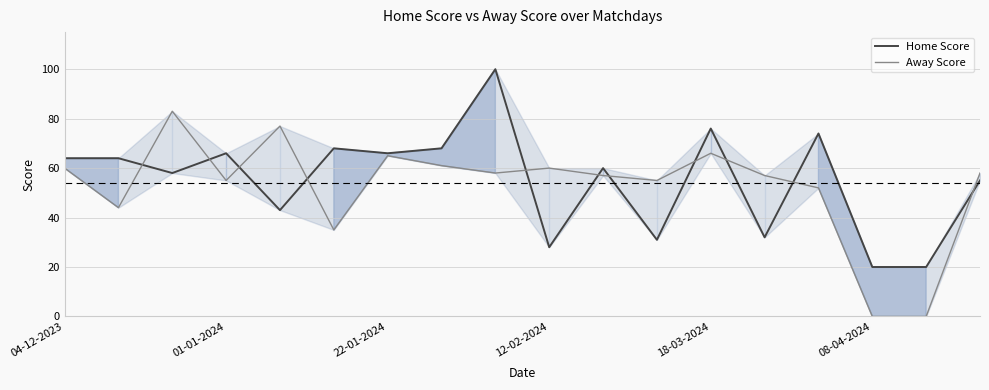

True or false: Away Score has more than 1 interior local peaks.

True